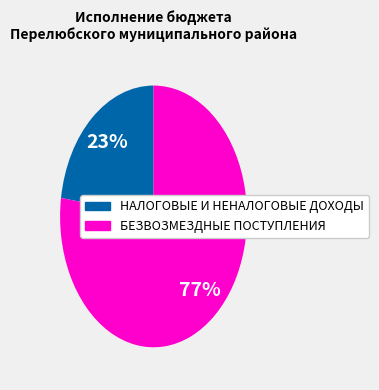

To the nearest percent, what is the average slice percentage?

50%